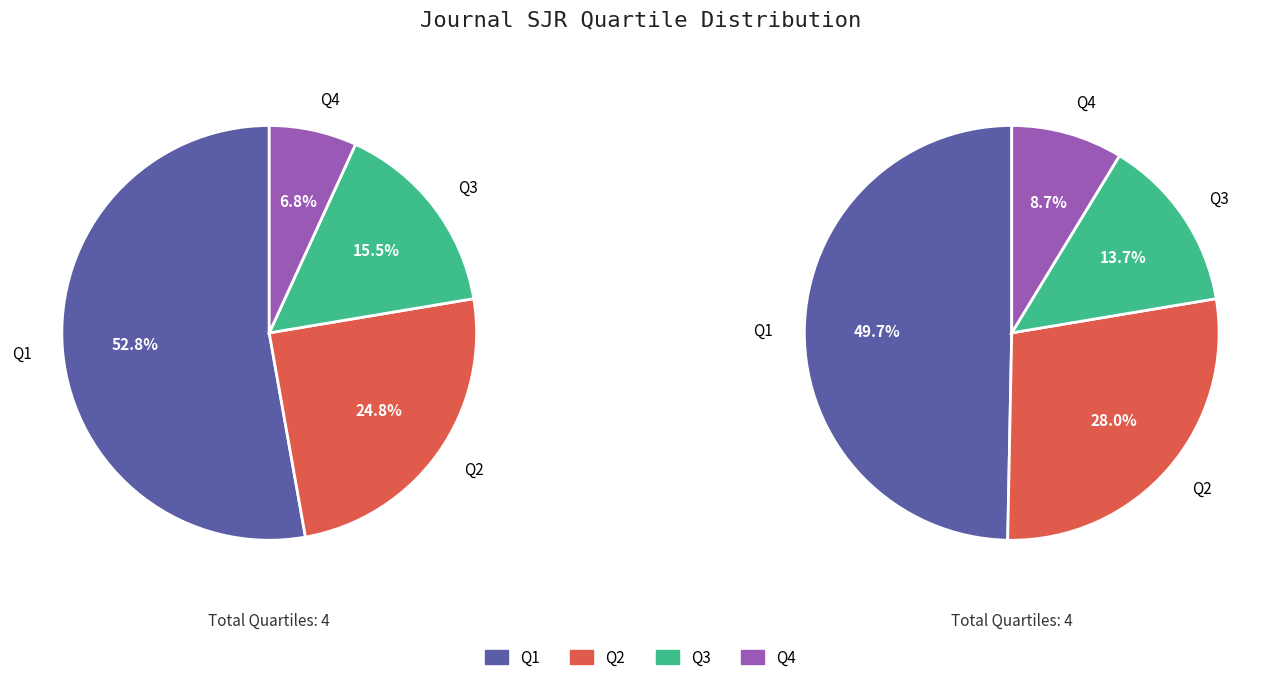

To the nearest percent, what percentage of the pie is Q3?

16%